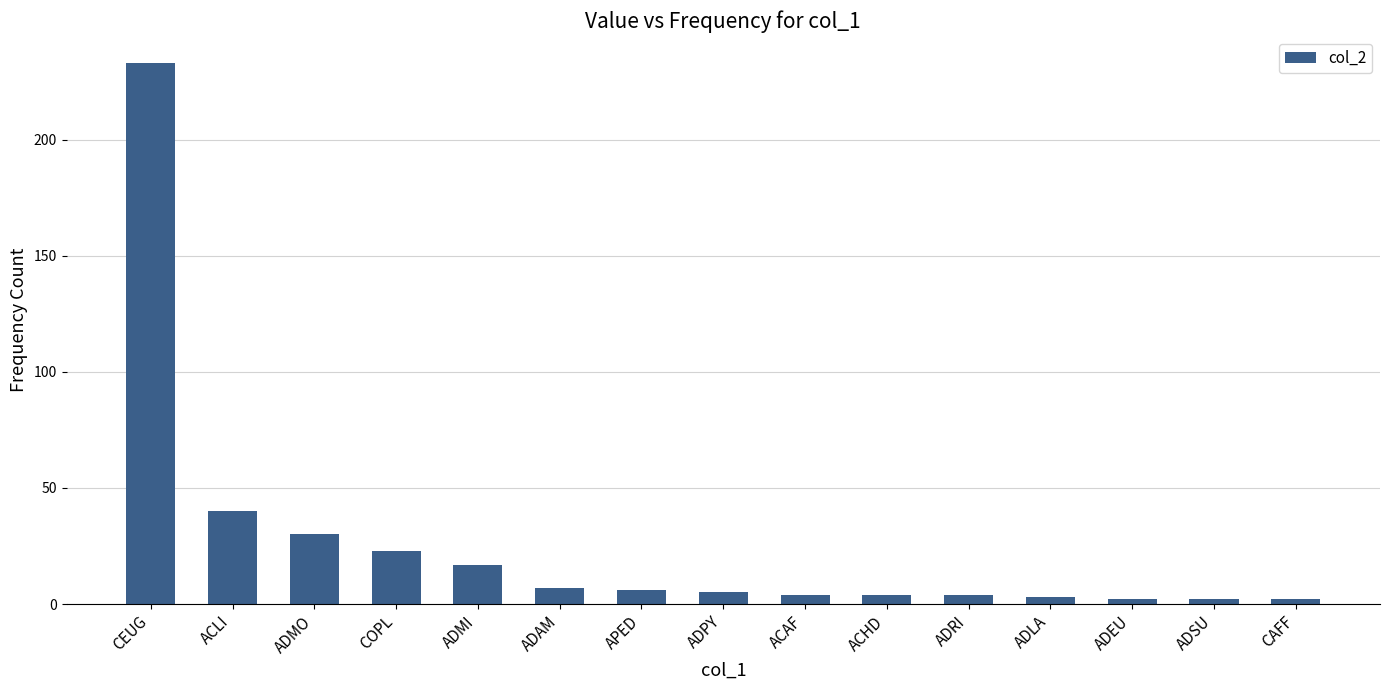

How many bars are there in total?

15